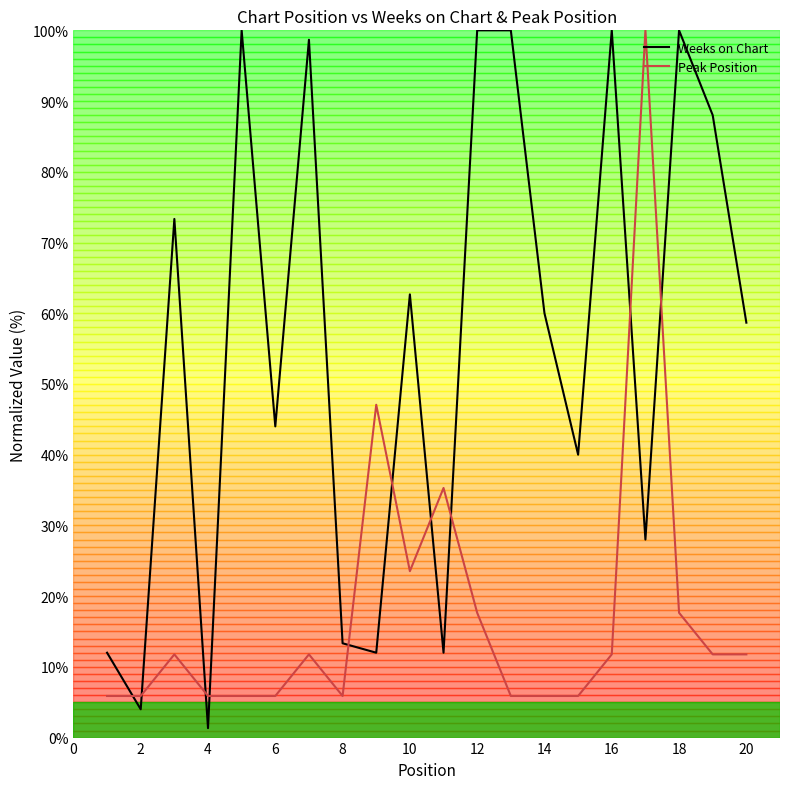

Which series has the largest range (max minus min)?

Weeks on Chart